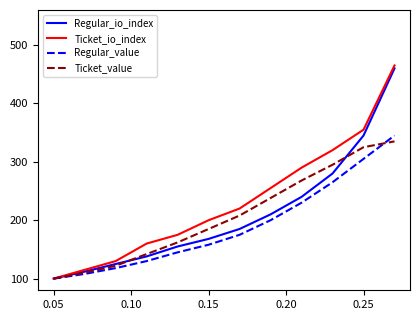

Does the chart display data point markers on the line(s)?

No